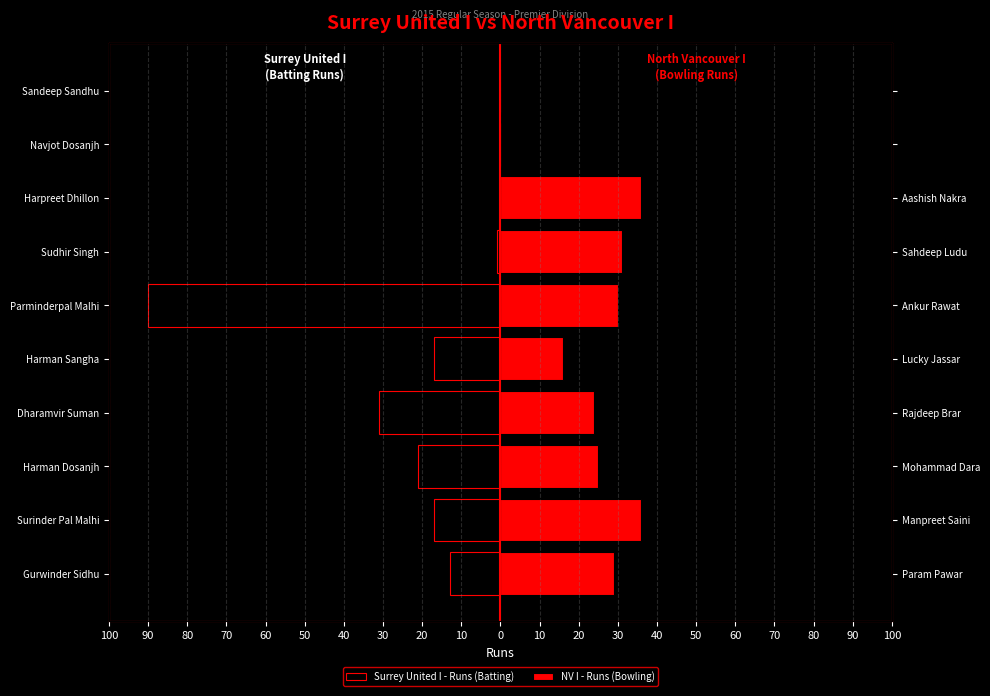

Which has a higher value, Gurwinder Sidhu or Dharamvir Suman?

Gurwinder Sidhu